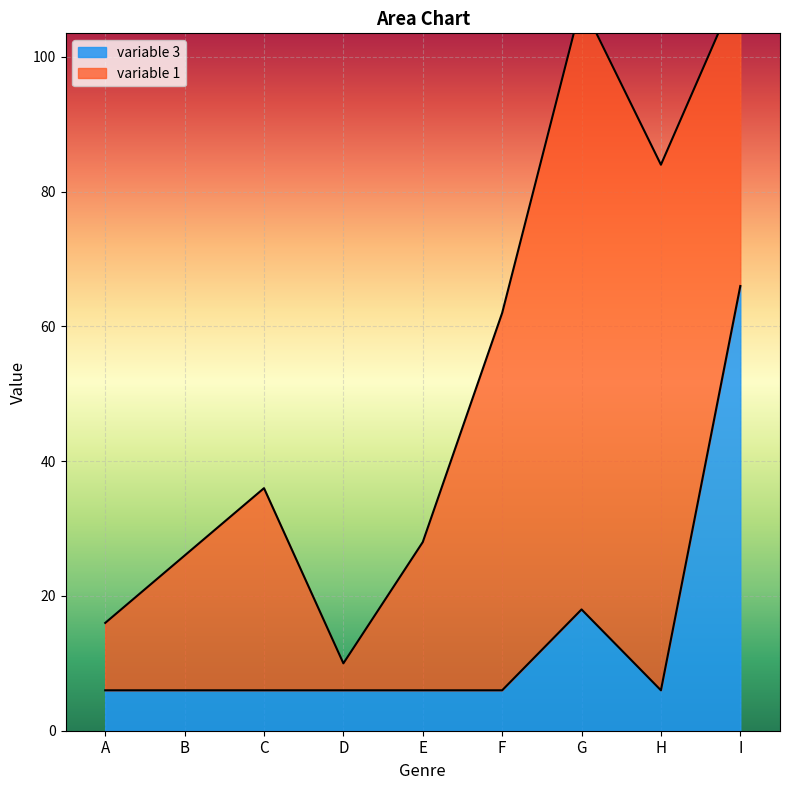

What is the maximum value for variable 3?

66